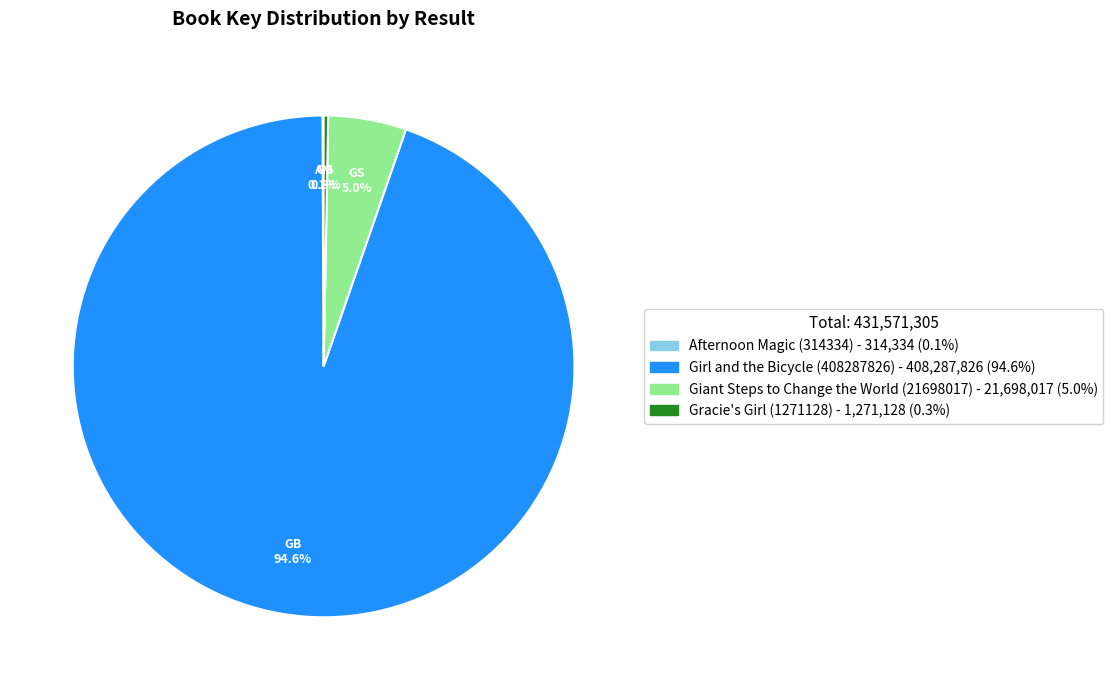

How much of the chart is everything except Giant Steps to Change the World (21698017)?

95.0%